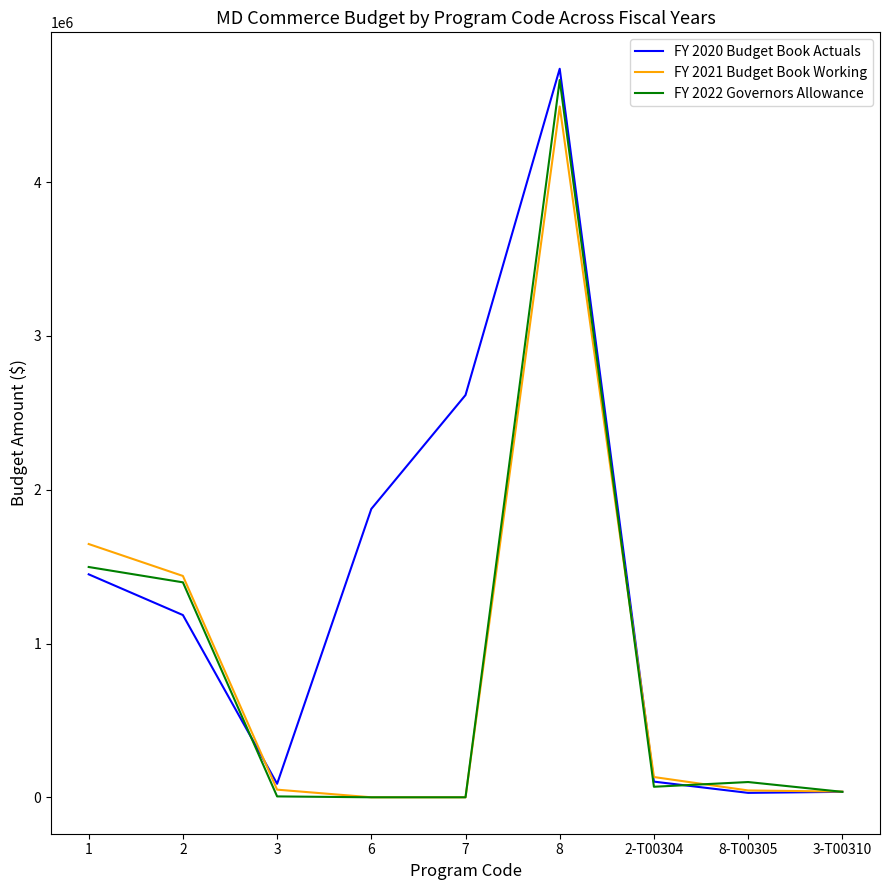

What is the sum of the FY 2022 Governors Allowance values at 1 and 8-T00305?

1596753